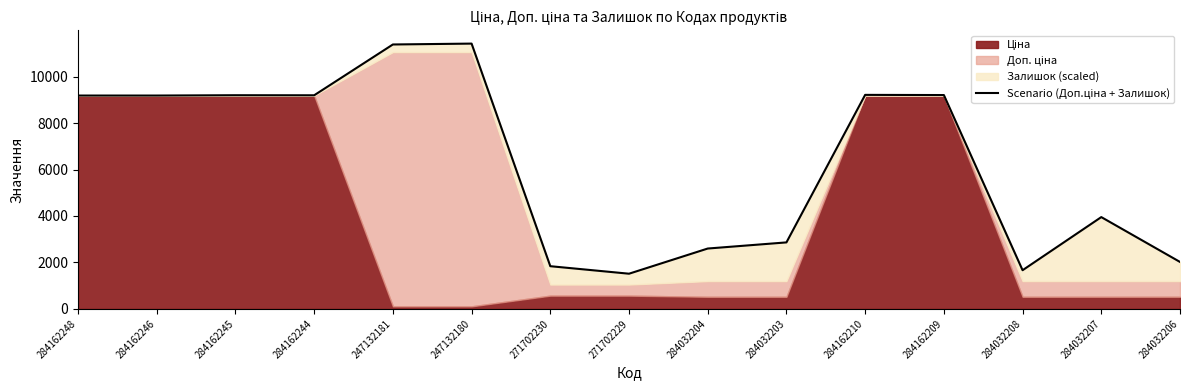

How many points are lower than both their immediate neighbors (excluding endpoints)?

3